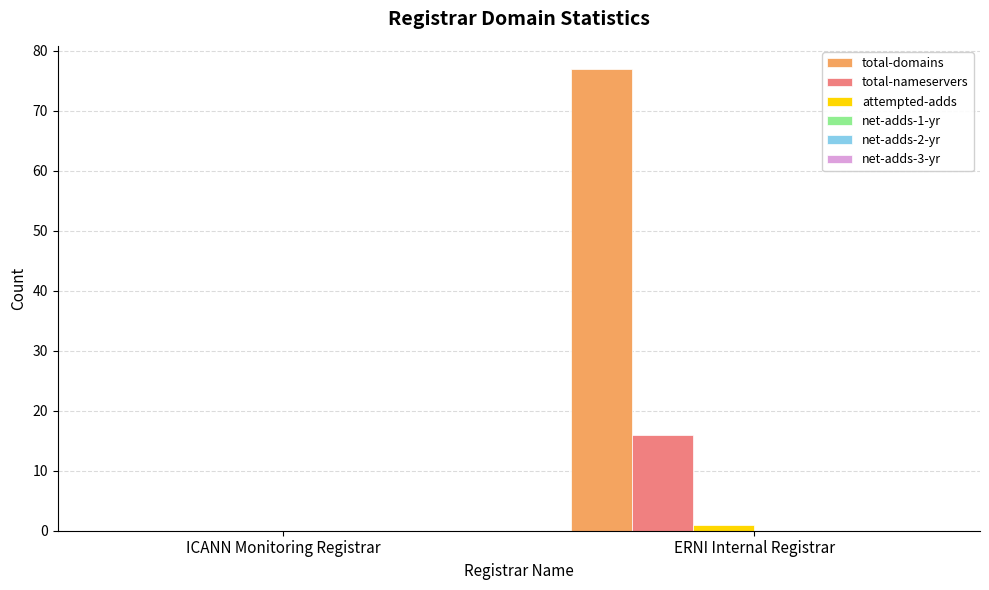

How many values in total-nameservers are above zero?

1